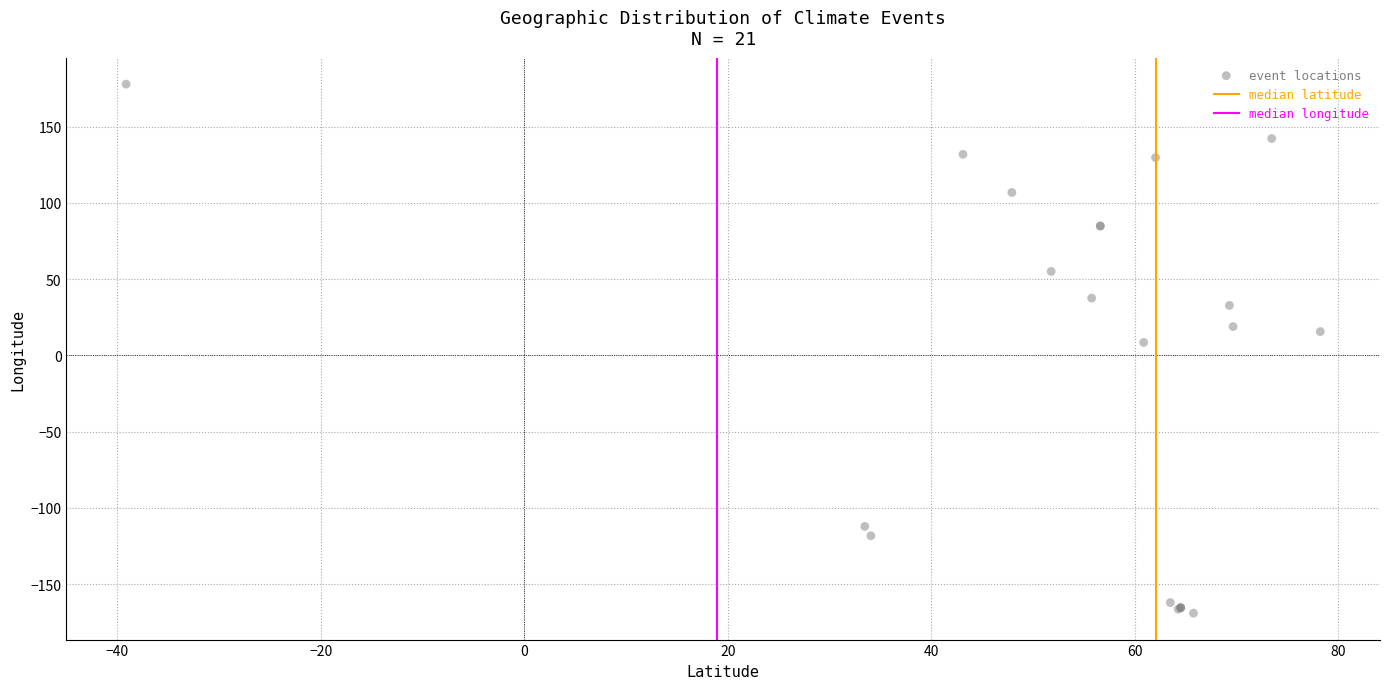

What Y value in the scatter plot is closest to 4?

8.6